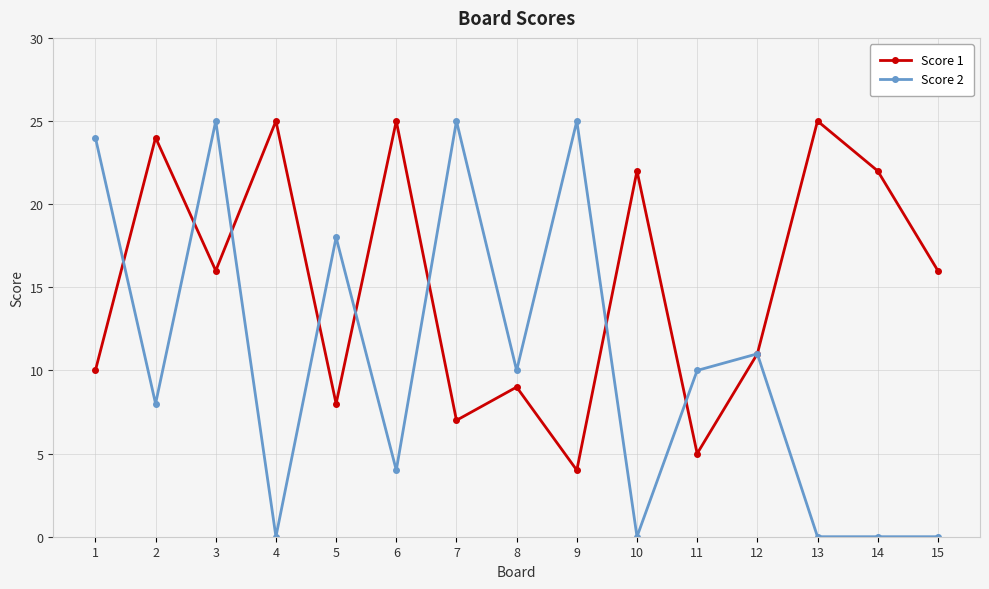

Between 2 and 9, which series saw the biggest shift?

Score 1